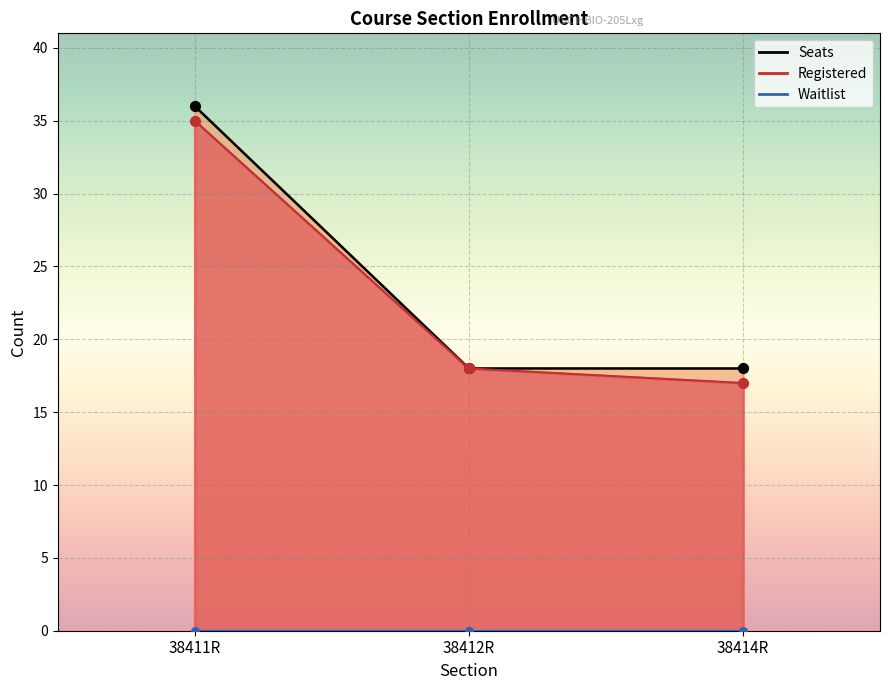

Is the value of Registered at 38412R greater than the value of Seats at 38411R?

No